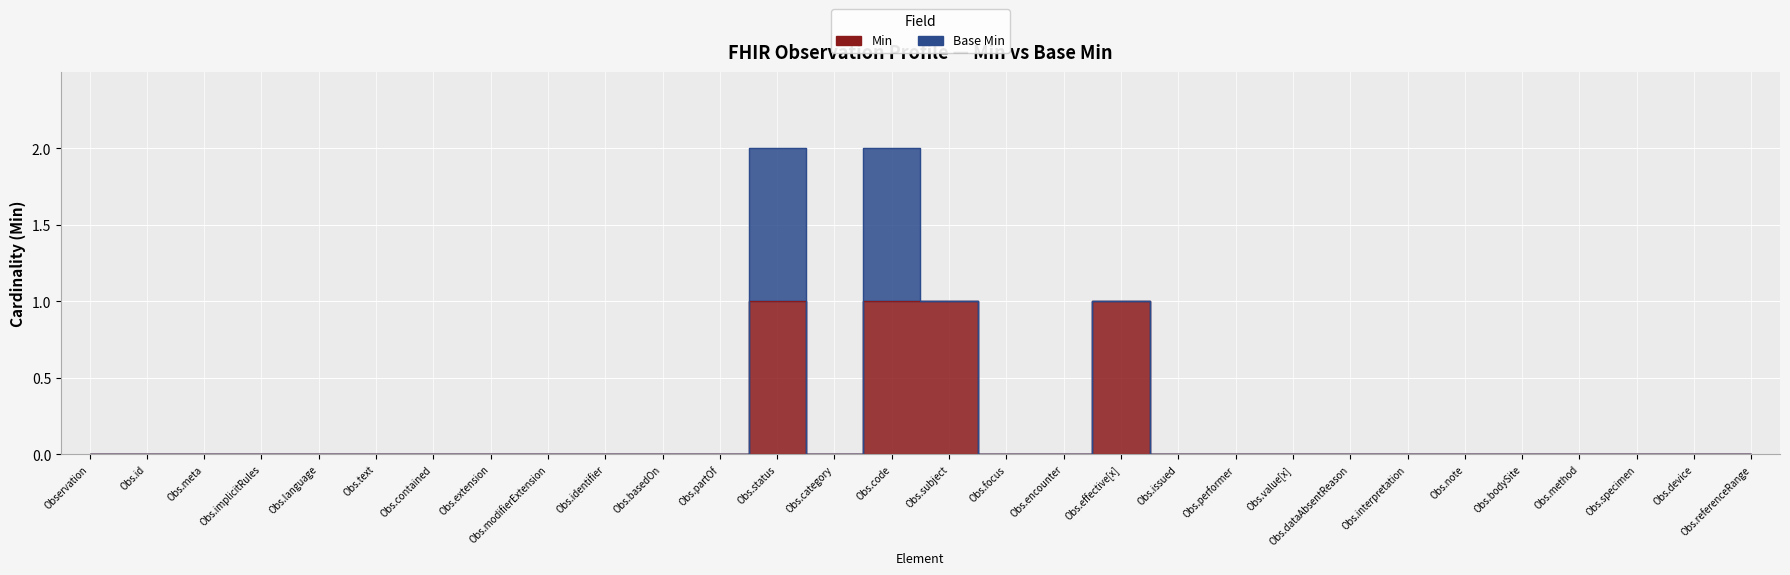

What is the difference between the maximum and minimum values?

1